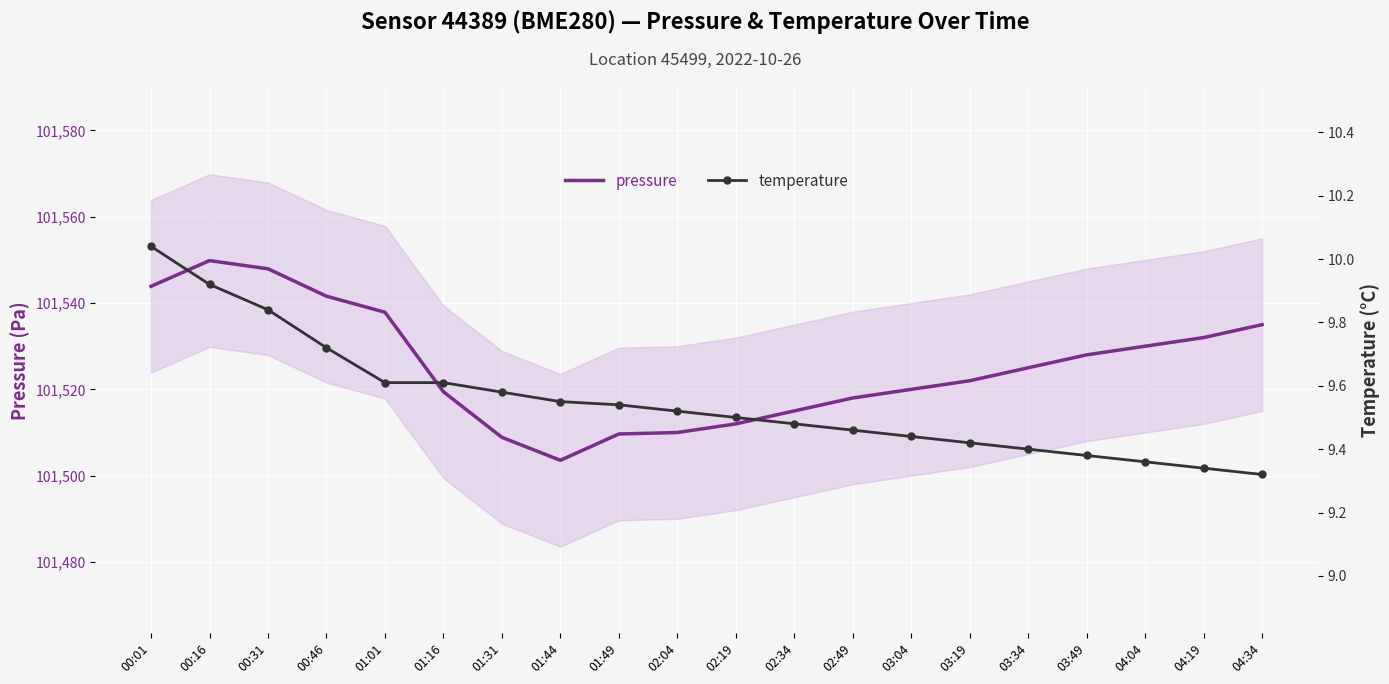

Does the chart display data point markers on the line(s)?

No